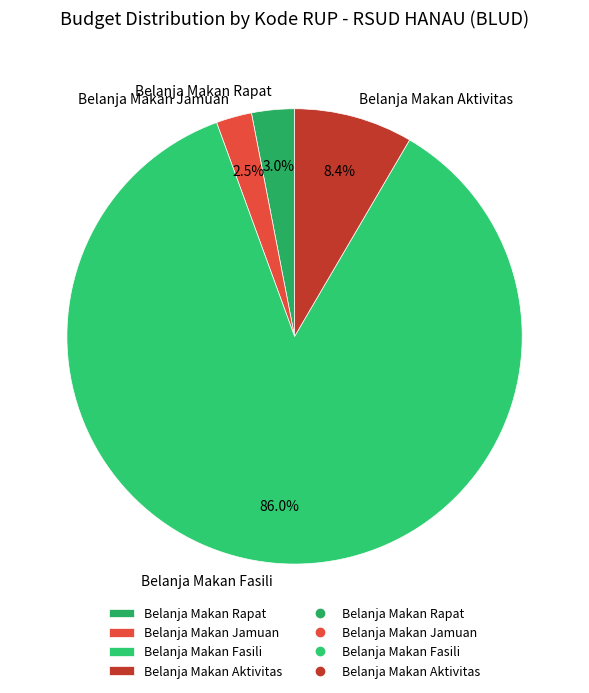

Which has a higher value, Belanja Makan Jamuan or Belanja Makan Aktivitas?

Belanja Makan Aktivitas